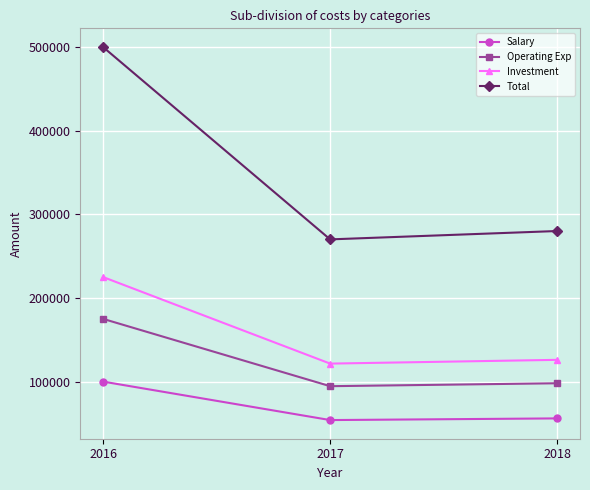

Reading left to right, transcribe all the data shown in this chart.

Salary: 2016=100000	2017=54000	2018=56000
Operating Exp: 2016=175000	2017=94500	2018=98000
Investment: 2016=225000	2017=121500	2018=126000
Total: 2016=500000	2017=270000	2018=280000